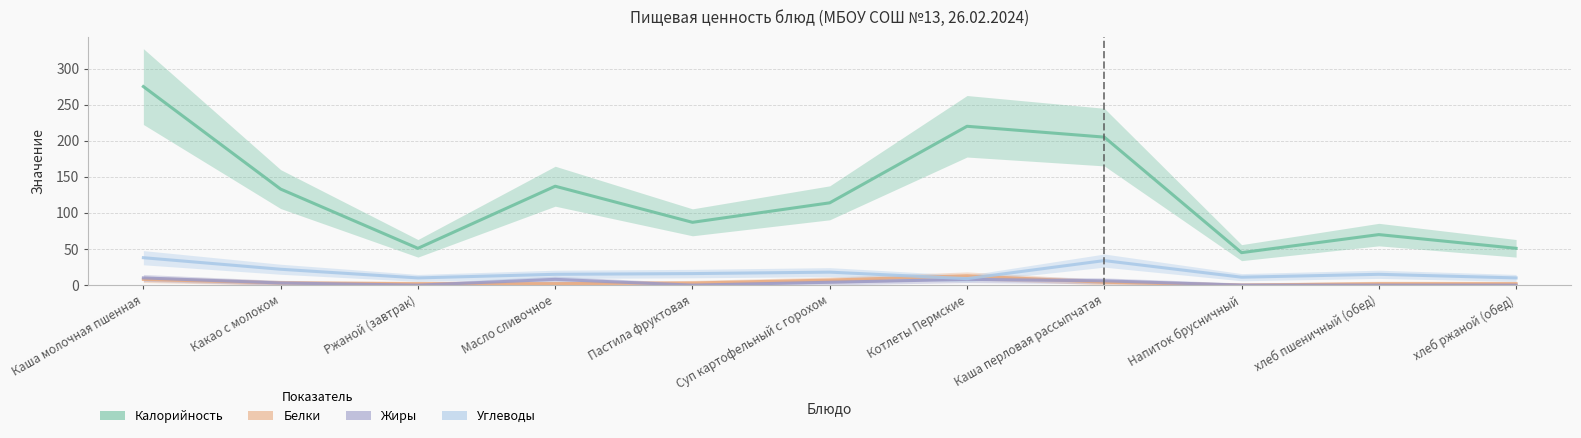

True or false: Жиры and Углеводы intersect in this chart.

False